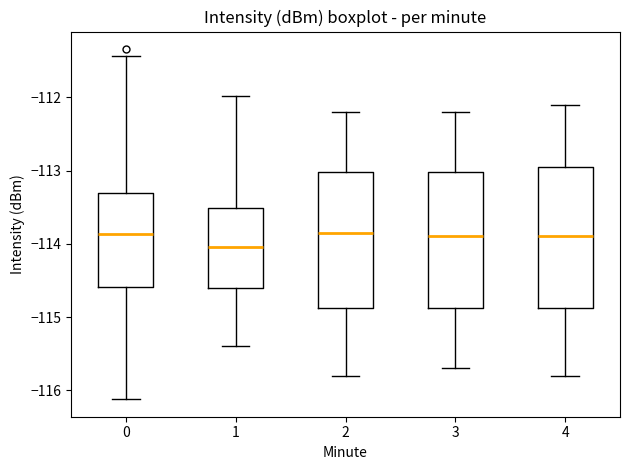

Reading left to right, transcribe this box plot: for each box, give where its median line is, the range the box spans, and where its two whiskers end, as read against the y-axis. The values are not printed on the chart, so give them approximately, as read against the axis.

0: median -113.9, box -114.6 to -113.3, whiskers -116.1 to -111.4
1: median -114.0, box -114.6 to -113.5, whiskers -115.4 to -112.0
2: median -113.8, box -114.9 to -113.0, whiskers -115.8 to -112.2
3: median -113.9, box -114.9 to -113.0, whiskers -115.7 to -112.2
4: median -113.9, box -114.9 to -112.9, whiskers -115.8 to -112.1